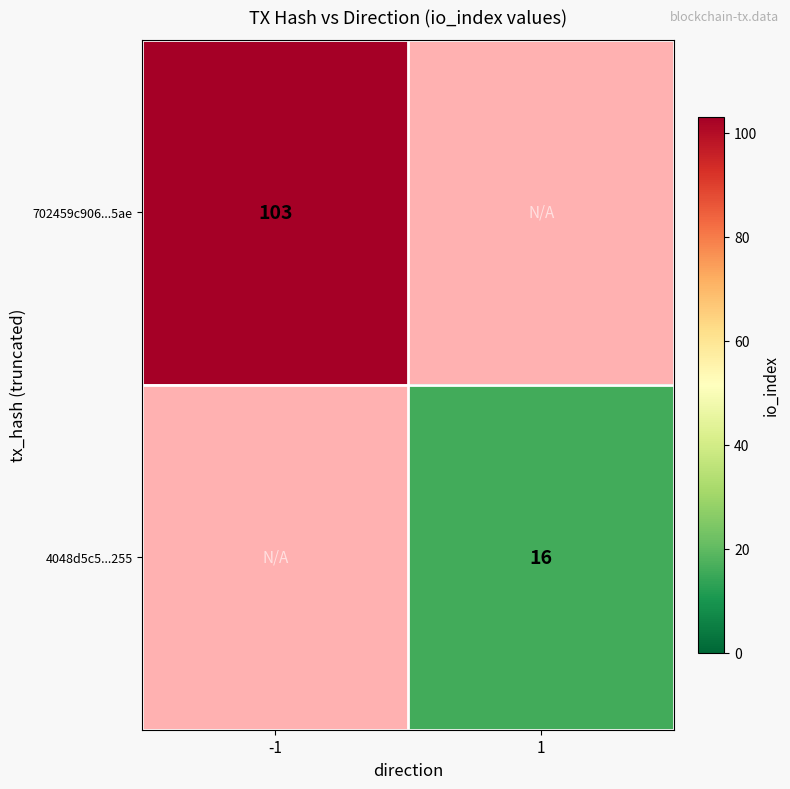

The 702459c906...5ae series shows 27.3 at -1. True or false?

False